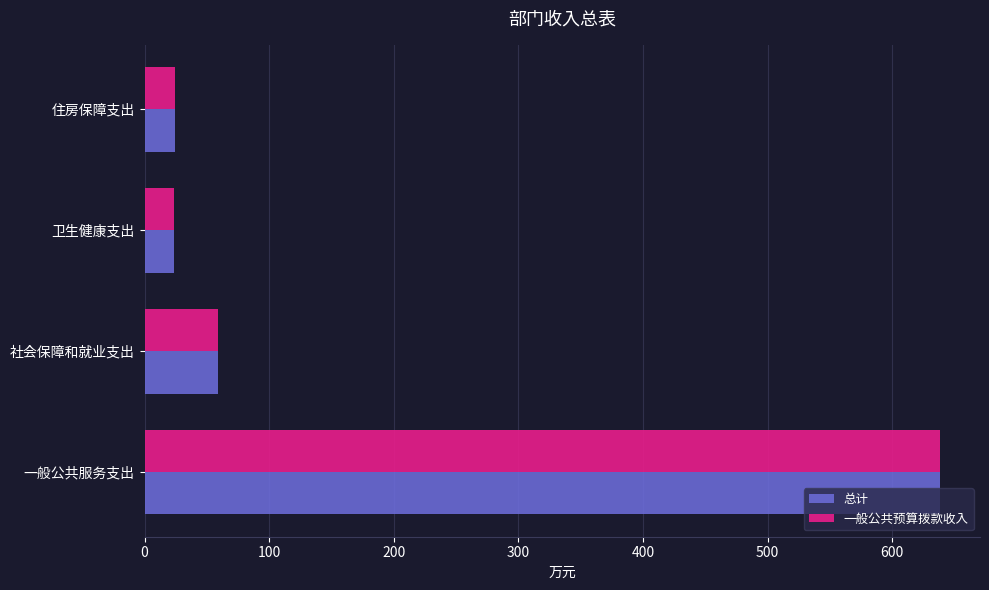

Where is 一般公共预算拨款收入 nearest to the value 331?

社会保障和就业支出